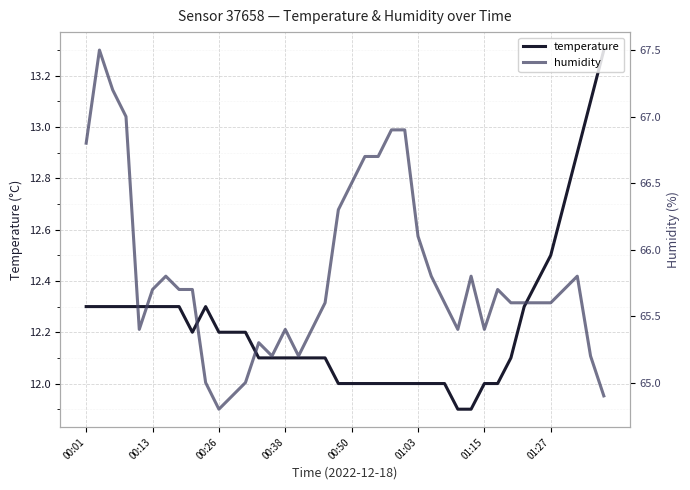

Count the number of categories in the chart.

40